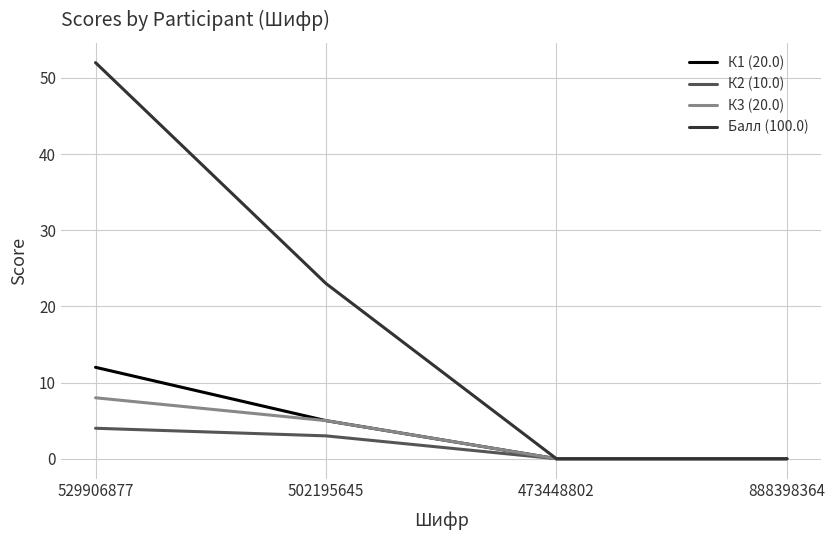

What is the greatest value displayed?

52